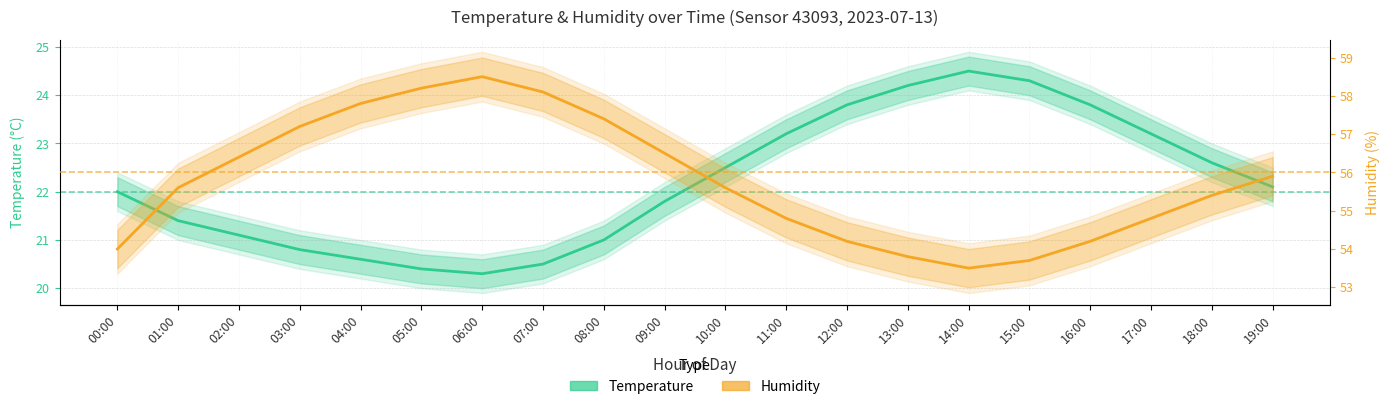

Which series has the largest total across all categories?

Humidity (%)